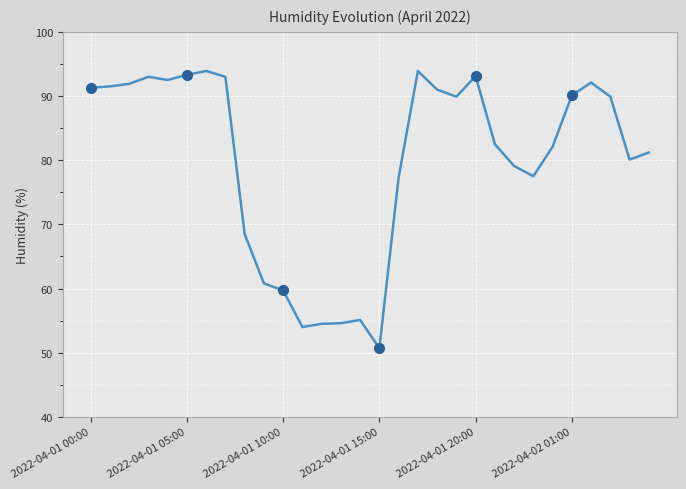

Is it true that the value at 16 is 77.3?

True